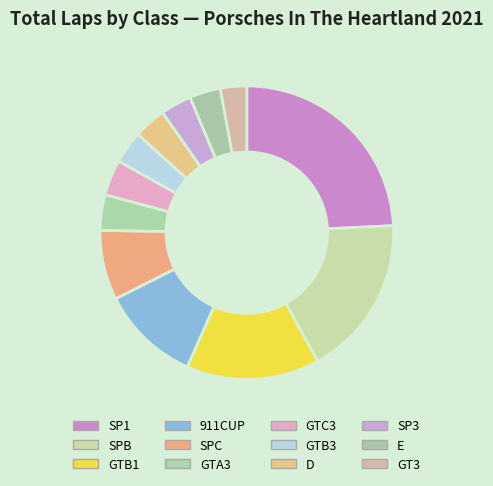

Between SPB and GTB1, which is larger?

SPB